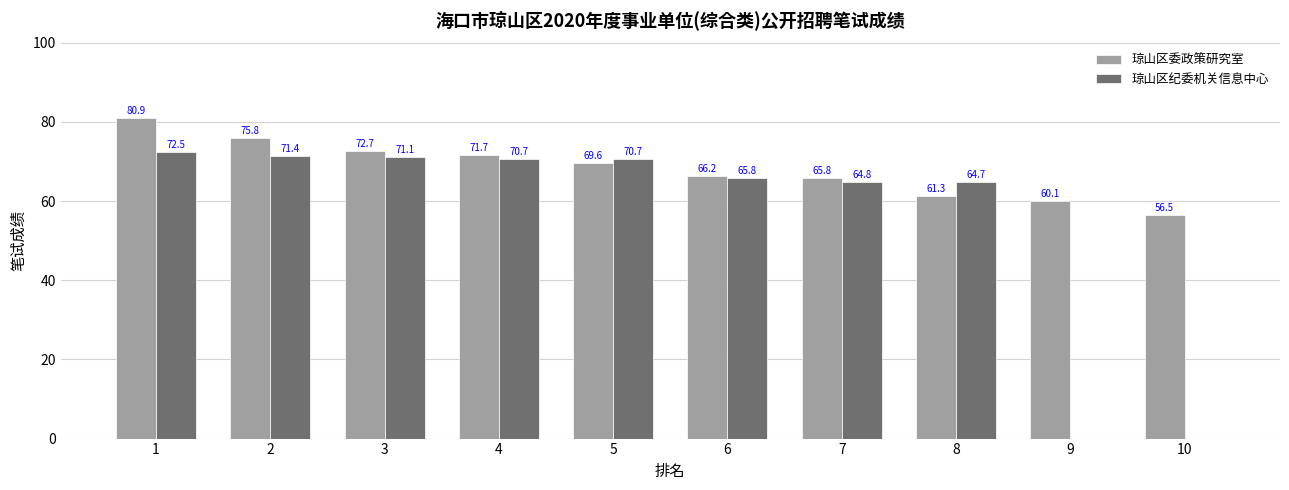

What is the average value of the 琼山区委政策研究室 series?

68.1